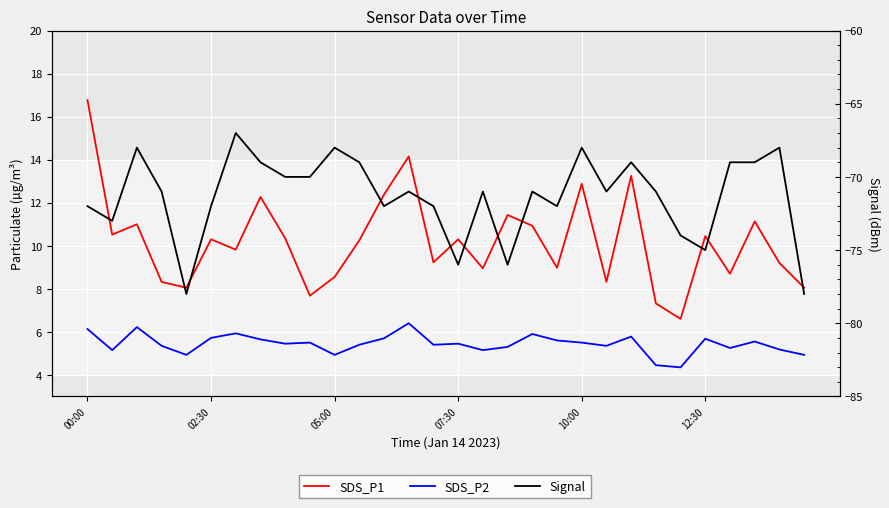

What is the approximate value of SDS_P1 at 29?

8.1